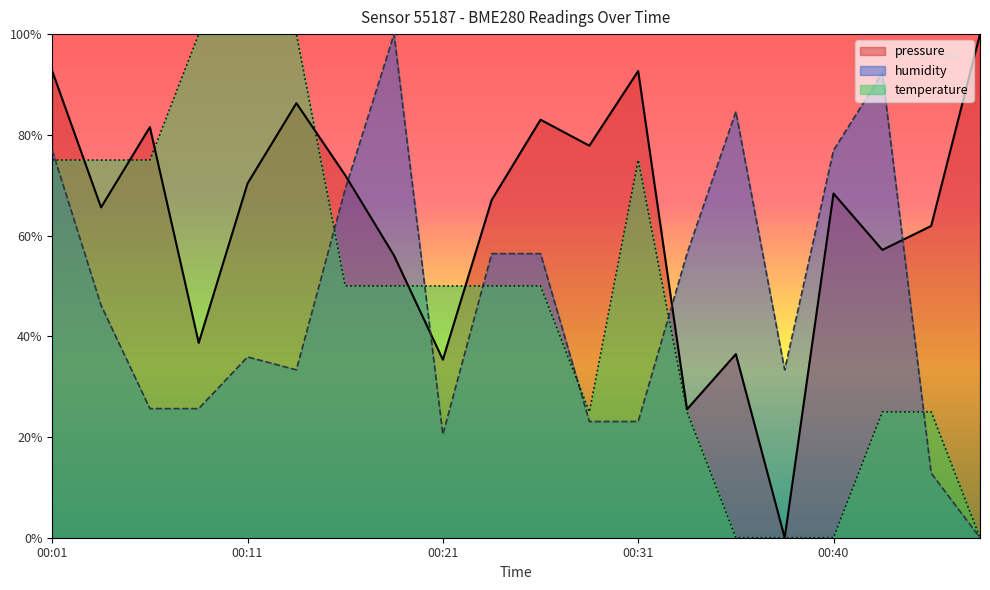

Reading left to right, transcribe all the data shown in this chart.

pressure: 0.9	0.7	0.8	0.4	0.7	0.9	0.7	0.6	0.4	0.7	0.8	0.8	0.9	0.3	0.4	0.0	0.7	0.6	0.6	1.0
humidity: 0.8	0.5	0.3	0.3	0.4	0.3	0.7	1.0	0.2	0.6	0.6	0.2	0.2	0.6	0.8	0.3	0.8	0.9	0.1	0.0
temperature: 0.7	0.7	0.7	1.0	1.0	1.0	0.5	0.5	0.5	0.5	0.5	0.2	0.7	0.2	0.0	0.0	0.0	0.2	0.2	0.0